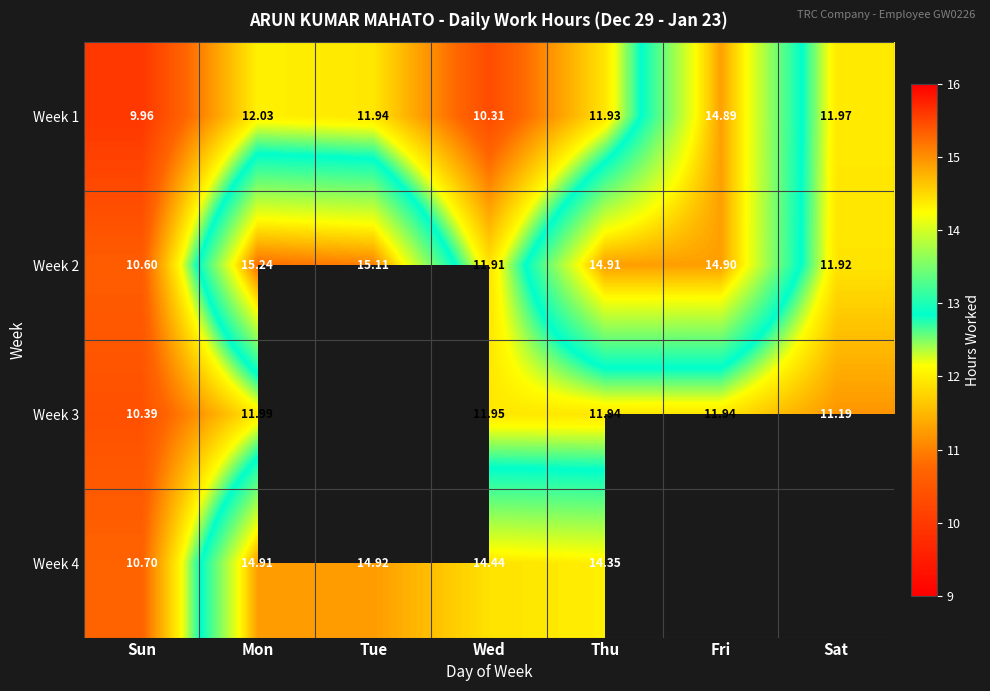

At which label is Week 2 closest to 12?

Sat